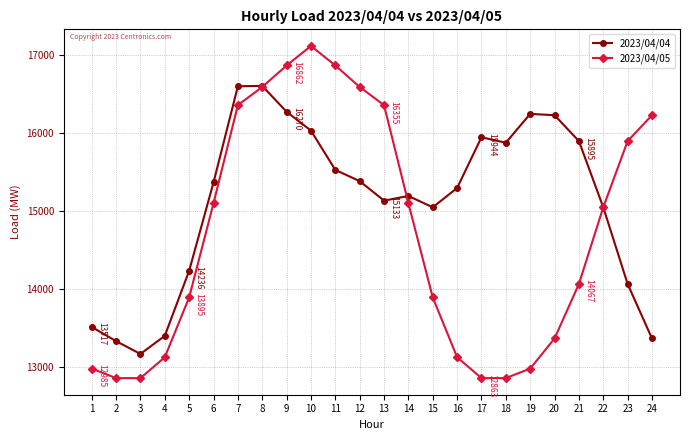

What value does the 2023/04/05 series have at 8, to the nearest 10?

16590